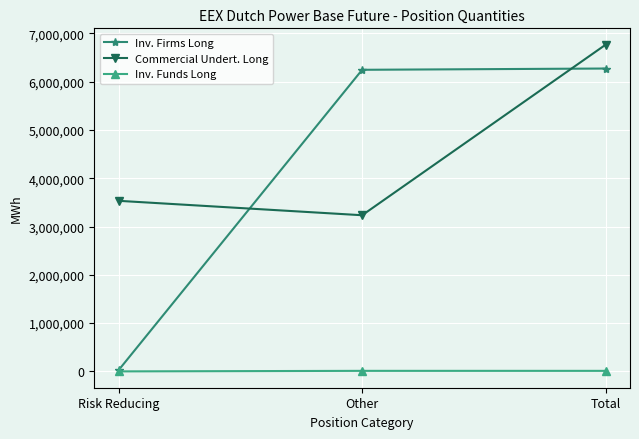

True or false: Inv. Firms Long has a value of 26328 at Risk Reducing.

True